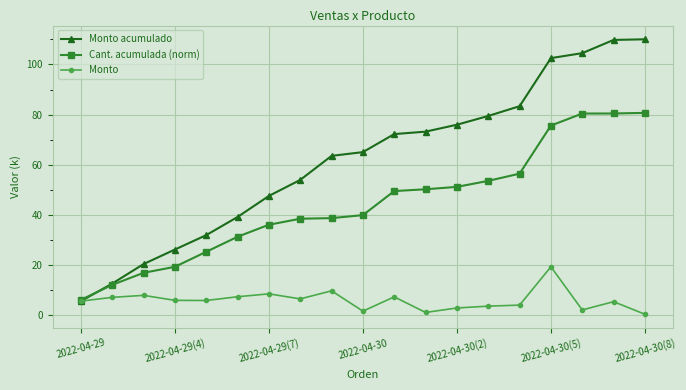

What is the maximum value for Cant. acumulada (norm)?

80.7